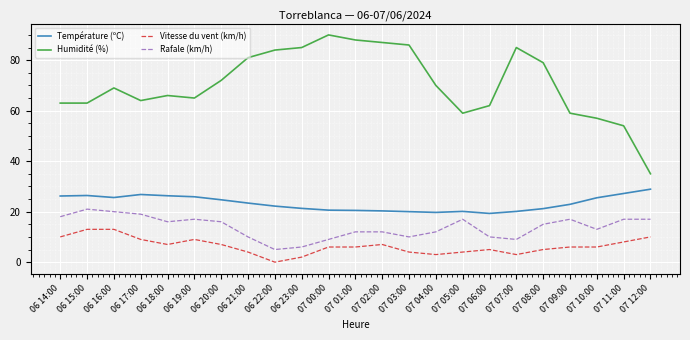

What is the minimum value for Humidité (%)?

35.0